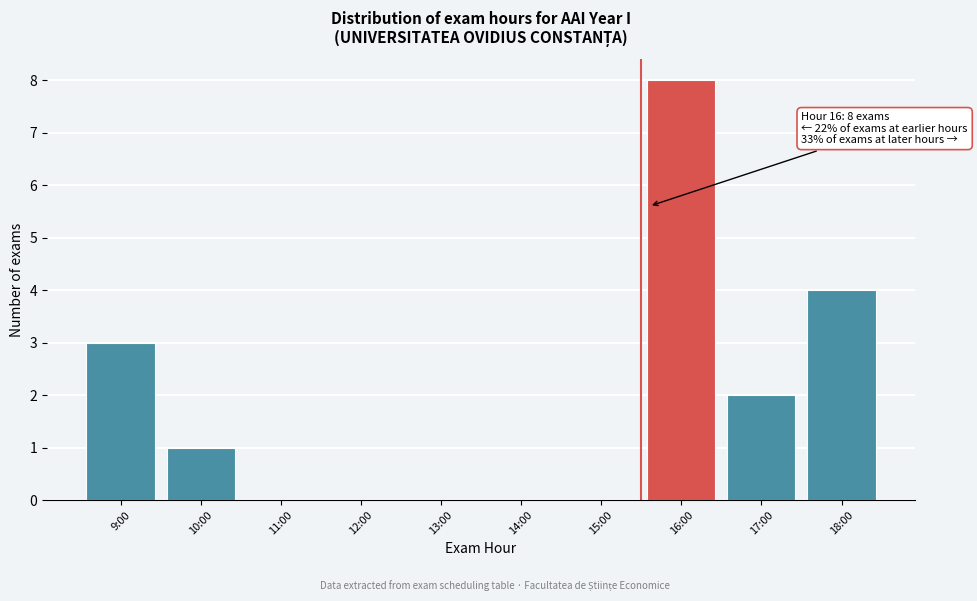

Reading right to left, transcribe all the data shown in this chart.

18:00=4	17:00=2	16:00=8	15:00=0	14:00=0	13:00=0	12:00=0	11:00=0	10:00=1	9:00=3